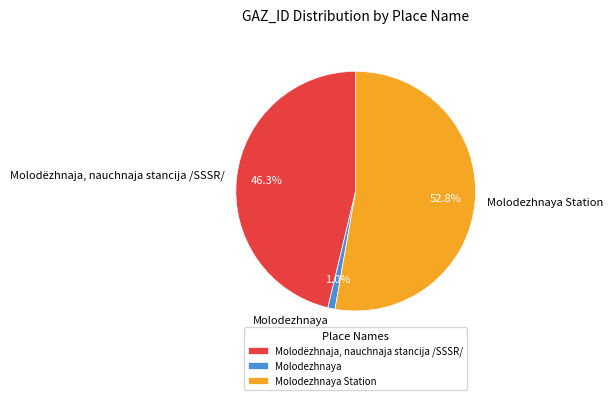

What percentage is the Molodëzhnaja, nauchnaja stancija /SSSR/ slice, to the nearest percent?

46%